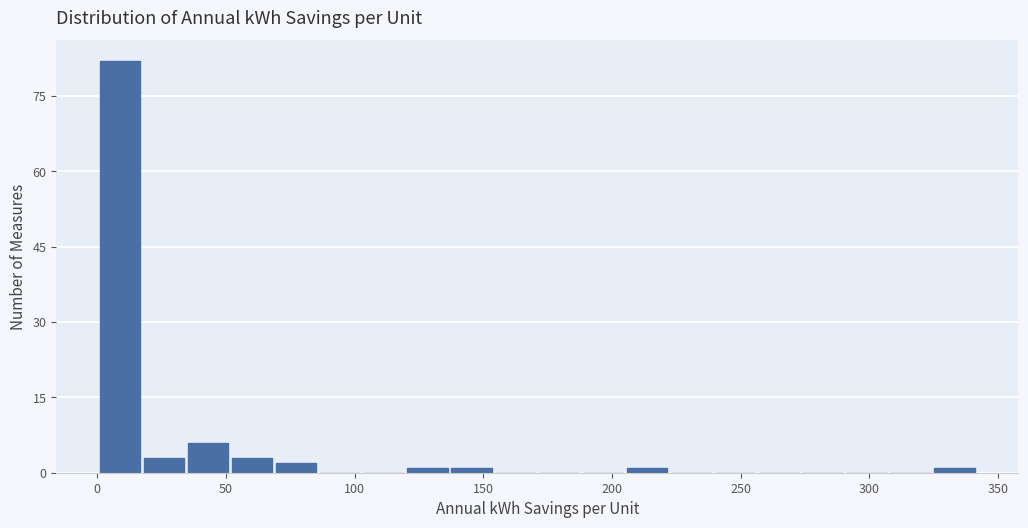

Around what value on the x-axis is the tallest bar? Give the approximate position of its centre, as read against the axis.

10